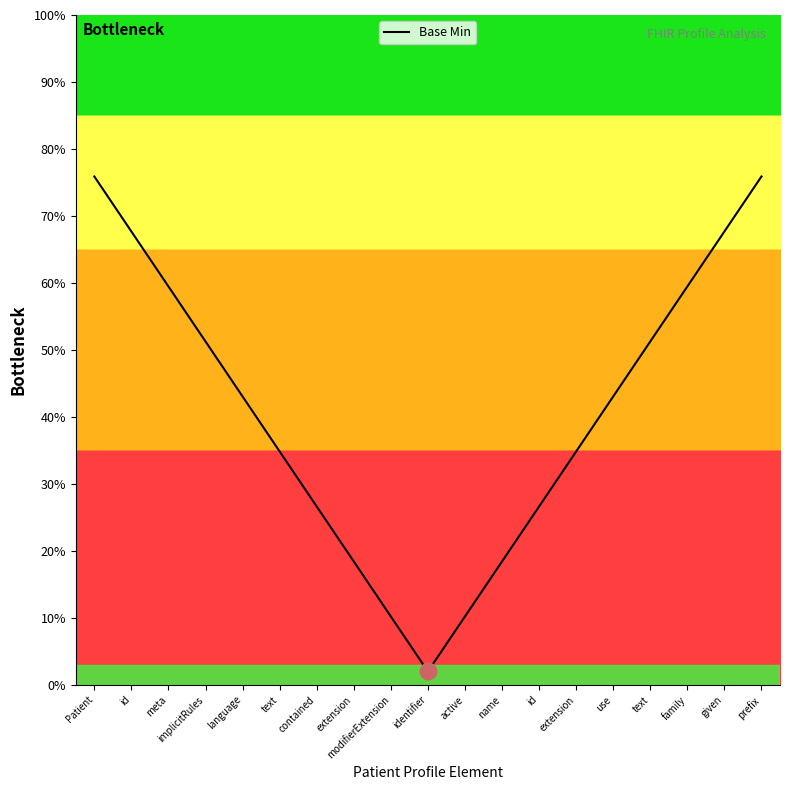

Does the chart have visible grid lines?

No